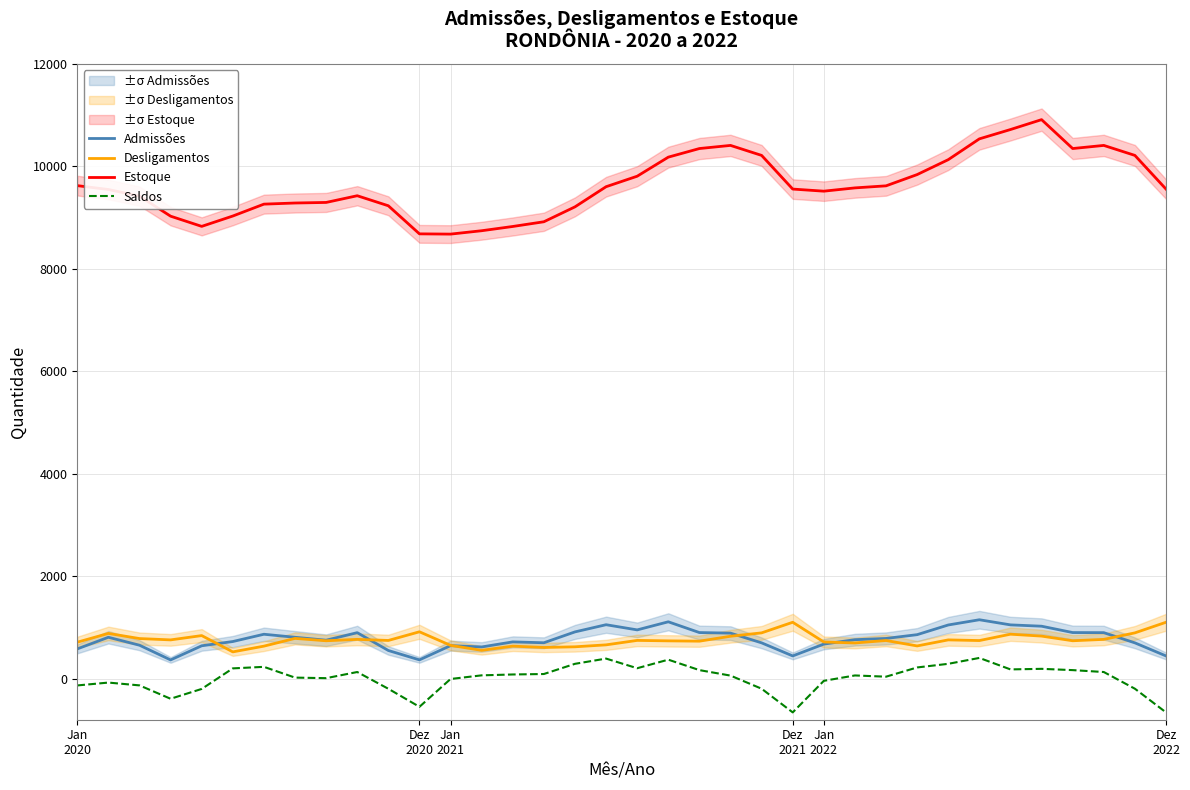

What is the minimum value for Admissões?

367